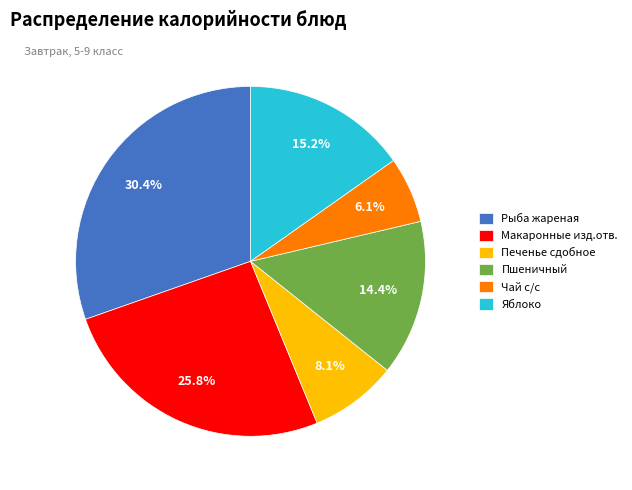

To the nearest percent, what percentage of the pie is Яблоко?

15%